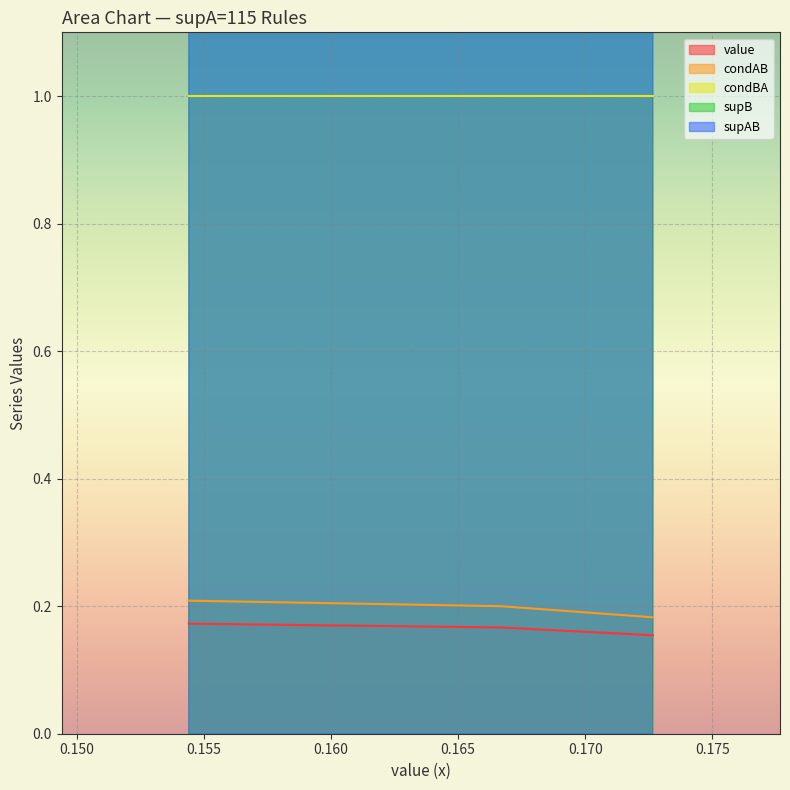

Is the value of supAB at 115 greater than the value of value at 115?

Yes